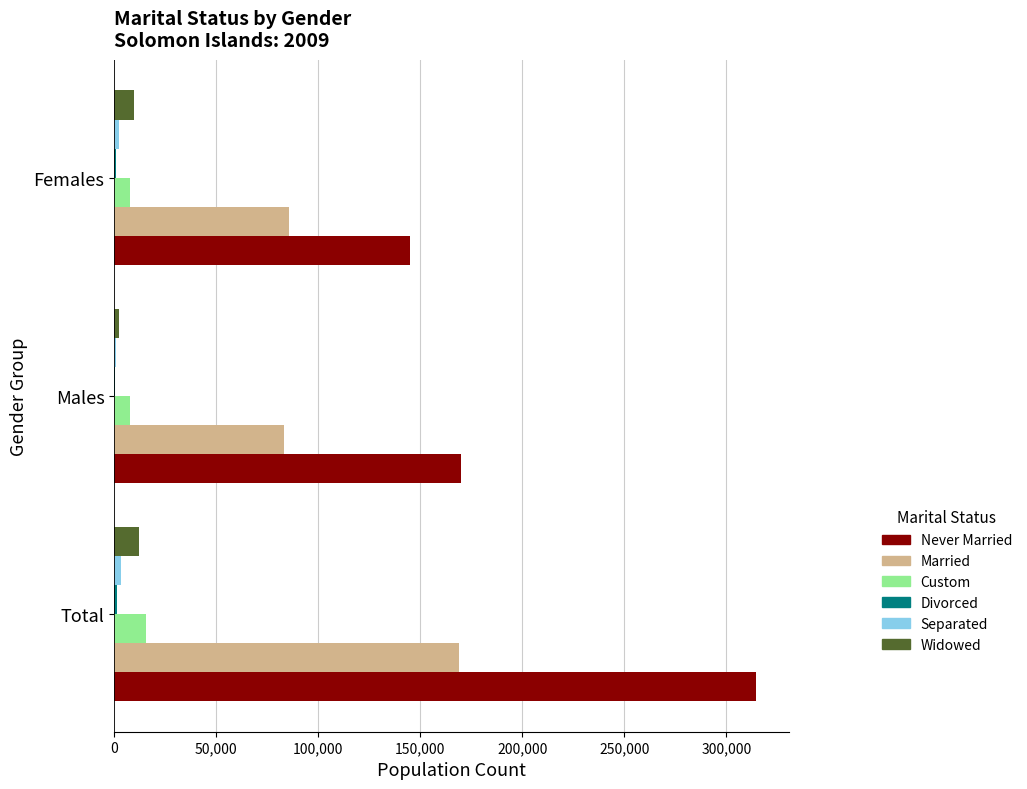

Which series has the largest range (max minus min)?

Never Married